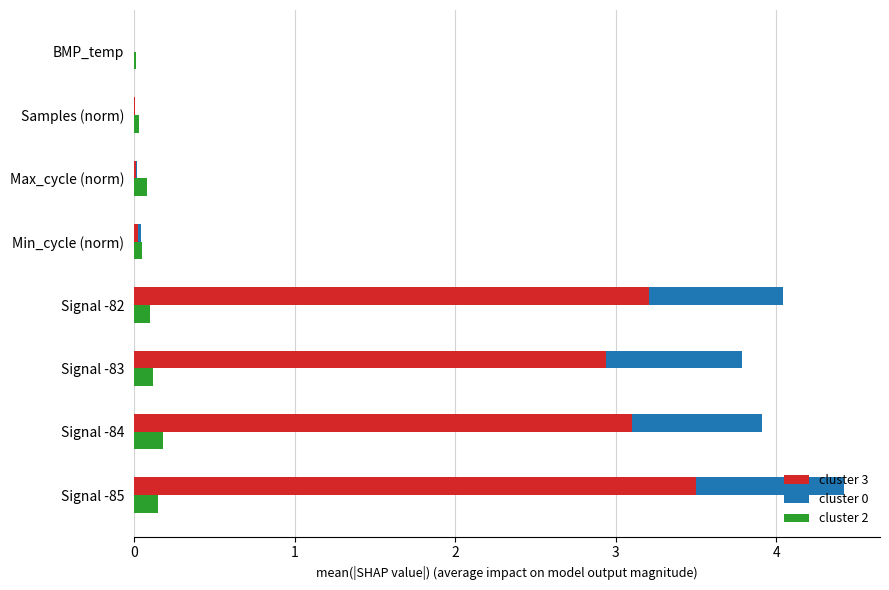

True or false: cluster 3 has a value of 1.2 at 0.

False